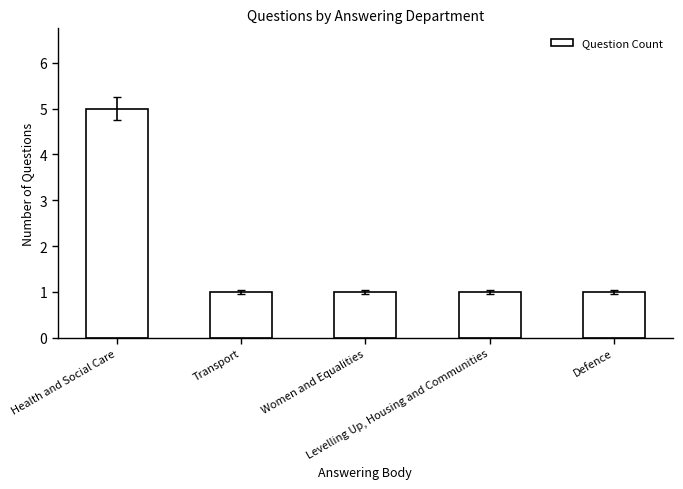

Approximately how many times larger is the value at Defence compared to Levelling Up, Housing and Communities?

1.0